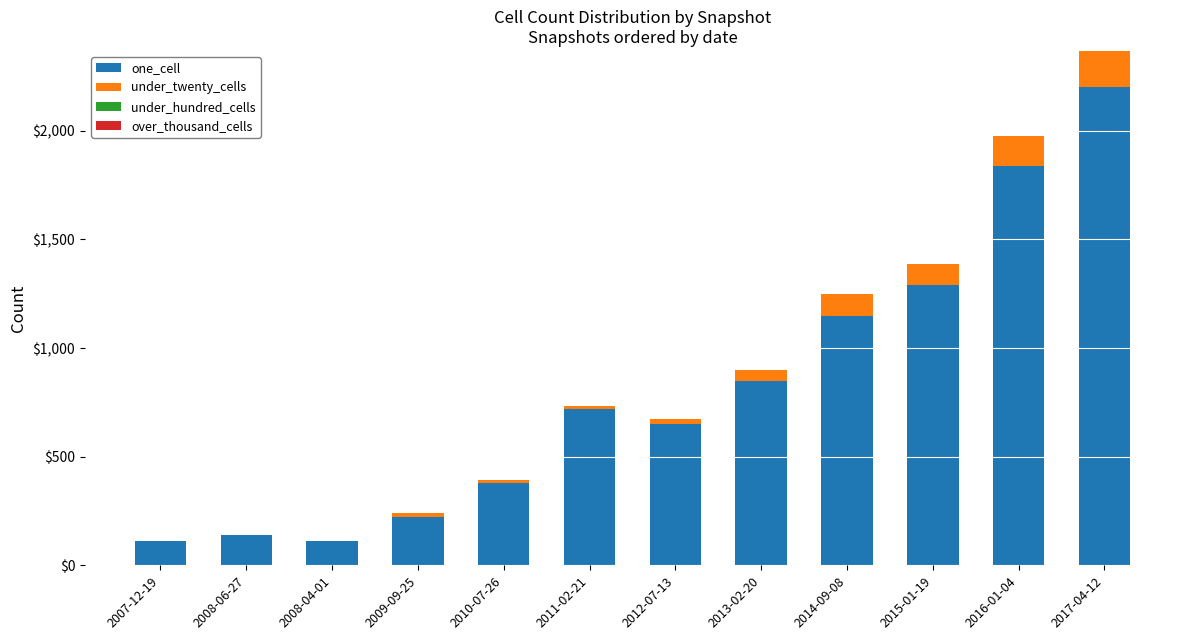

At which label does one_cell reach its peak?

2017-04-12